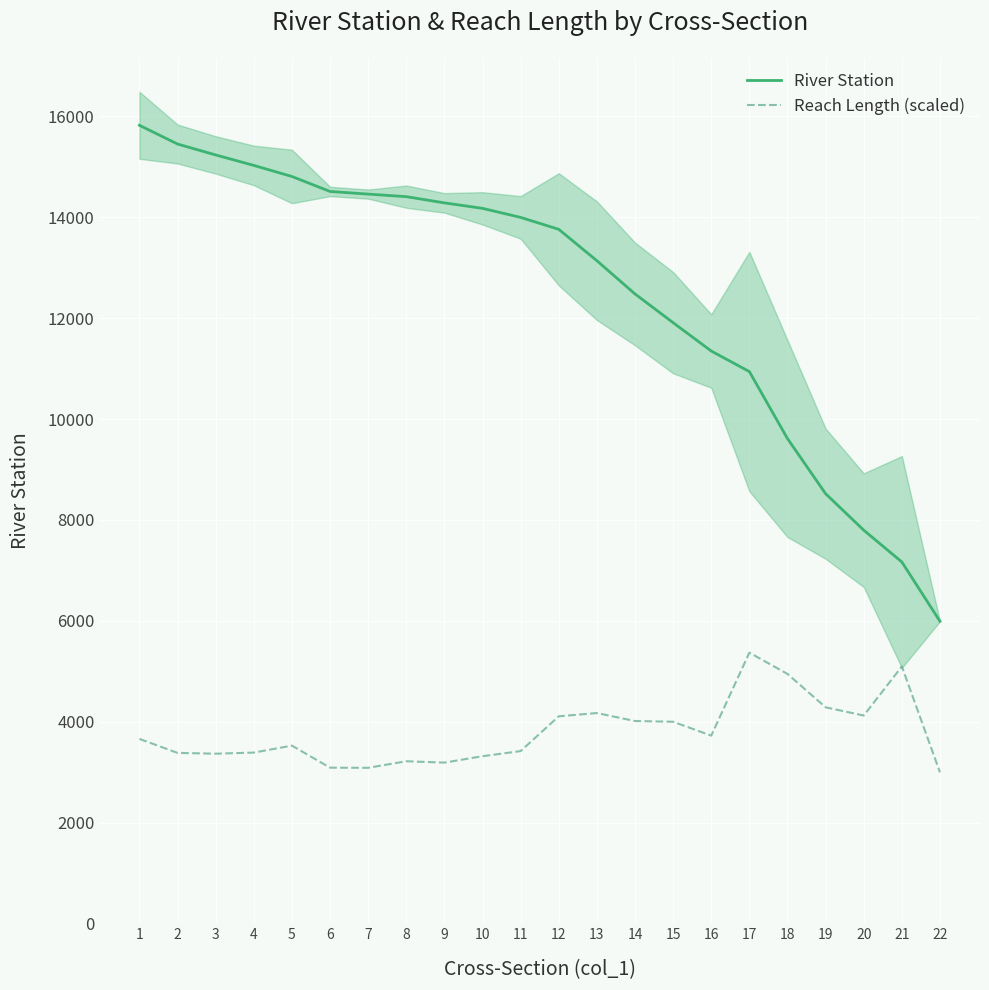

Count the number of data series in this chart.

2